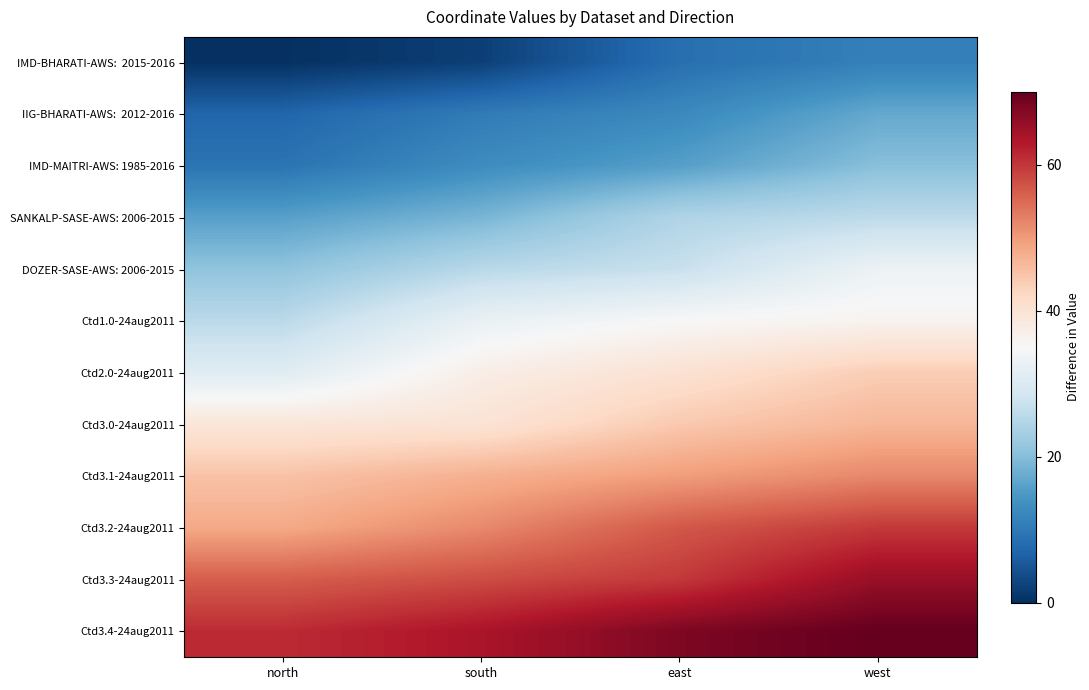

Rank the series at south from highest to lowest value.

Ctd3.4-24aug2011, Ctd3.3-24aug2011, Ctd3.2-24aug2011, Ctd3.1-24aug2011, Ctd3.0-24aug2011, Ctd2.0-24aug2011, Ctd1.0-24aug2011, DOZER-SASE-AWS: 2006-2015, SANKALP-SASE-AWS: 2006-2015, IMD-MAITRI-AWS: 1985-2016, IIG-BHARATI-AWS: 2012-2016, IMD-BHARATI-AWS: 2015-2016